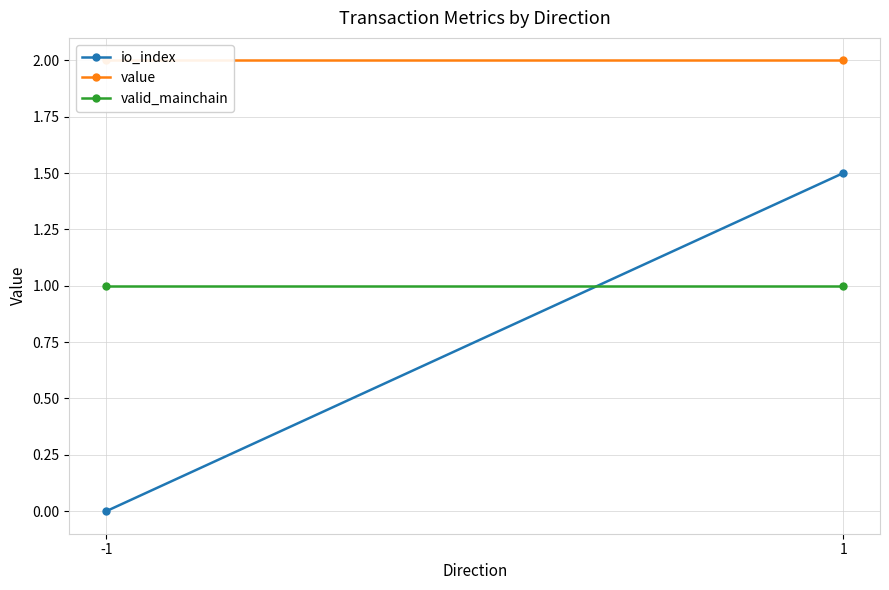

What is the value of the value point at the 1st from the left?

2.0